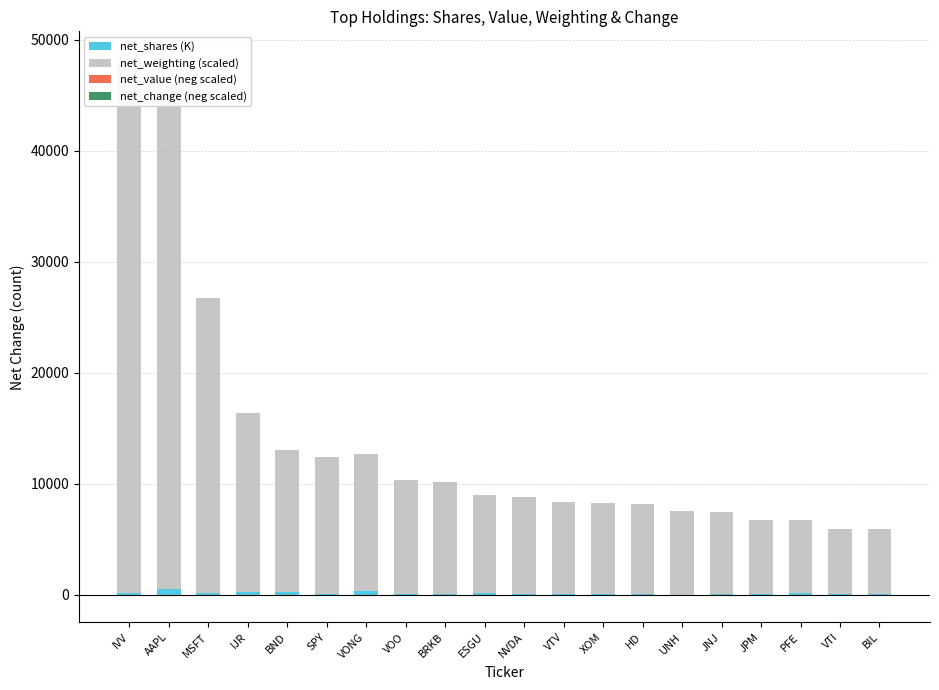

Which series changed the most between IVV and AAPL?

net_weighting (scaled)